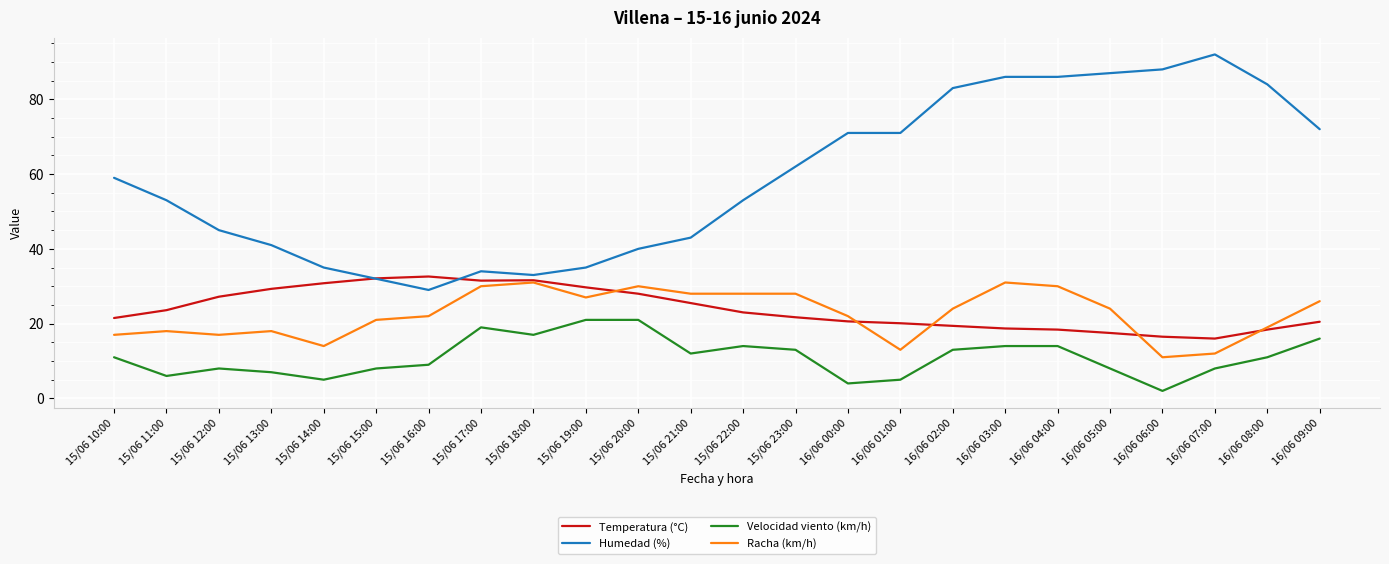

At 15/06 14:00, list the series in order from smallest to largest.

Velocidad viento (km/h), Racha (km/h), Temperatura (°C), Humedad (%)